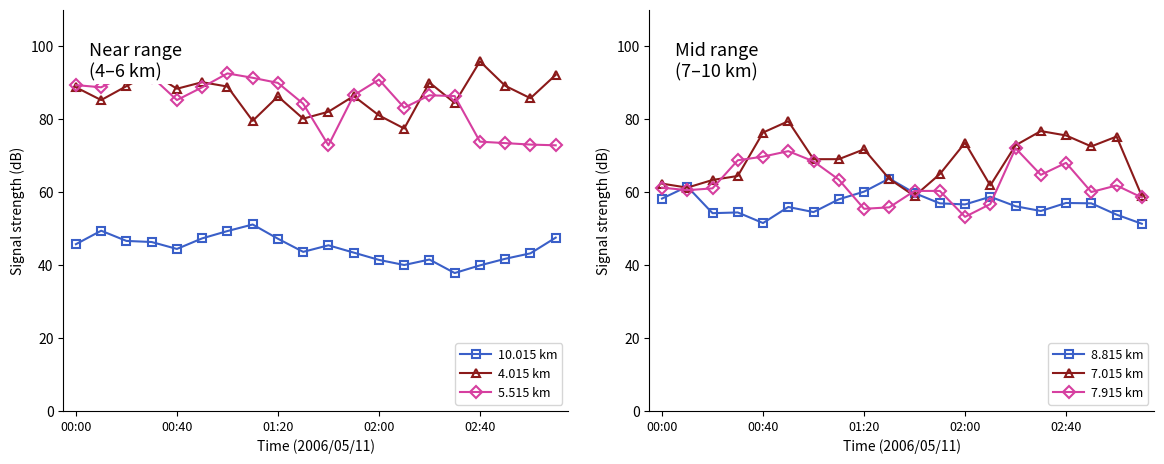

The value of 7.015 km at 00:00 is 62.3. True or false?

True